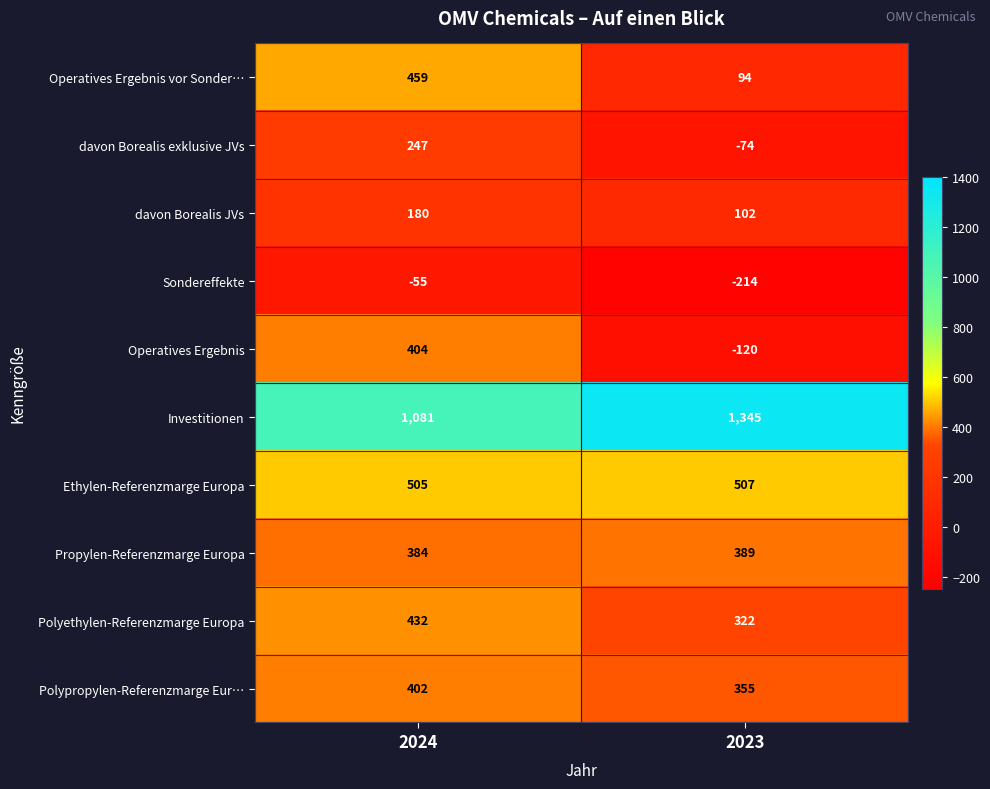

Which category has the lowest value across all series?

2023